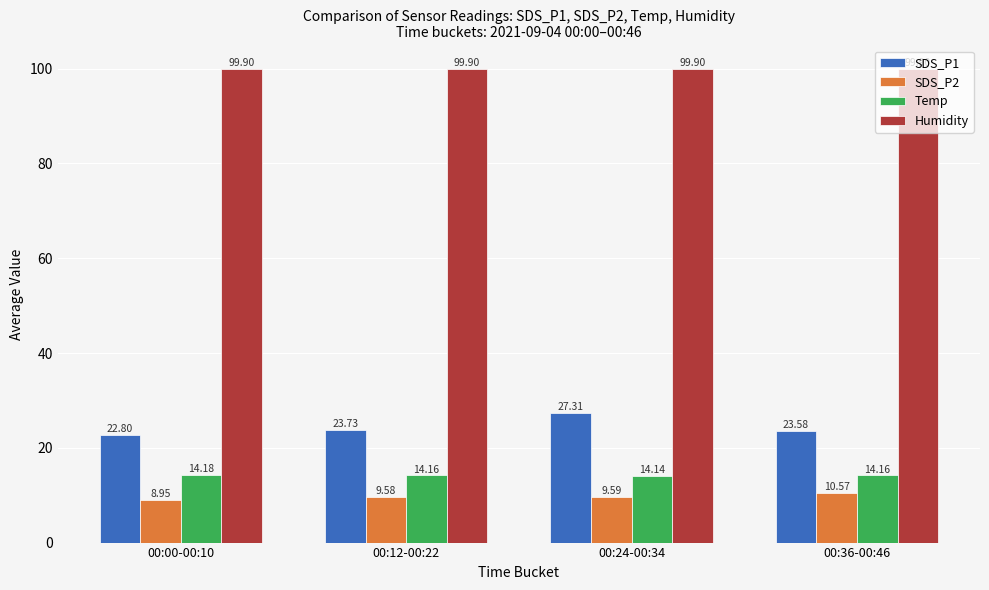

At how many categories does at least one series exceed 97?

4